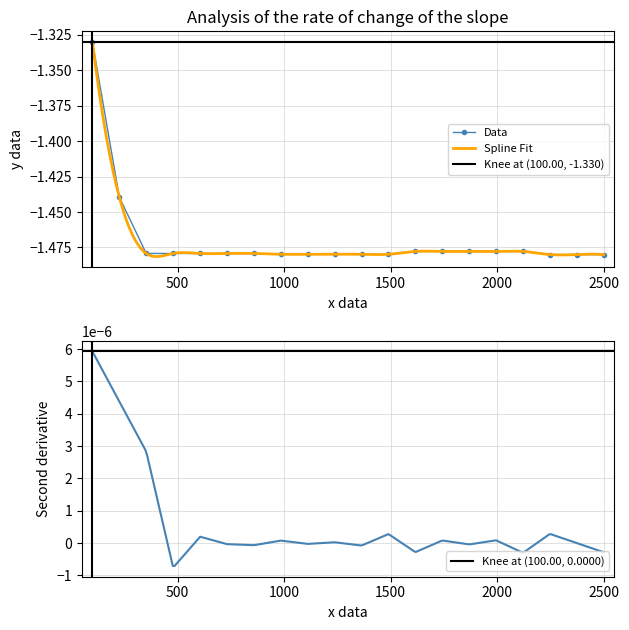

What value does the data have at 17?

-1.5